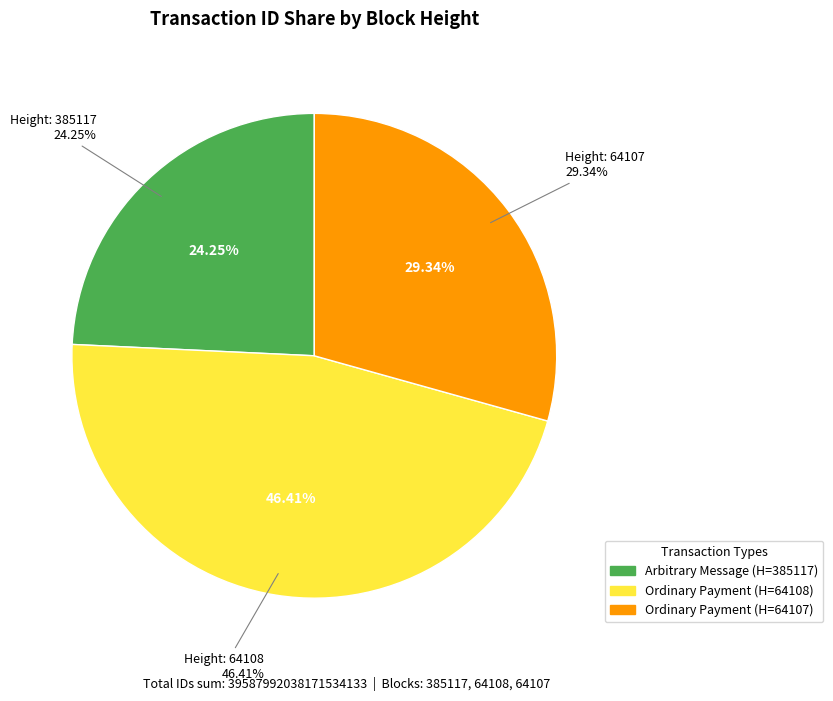

Which slice is the smallest?

385117